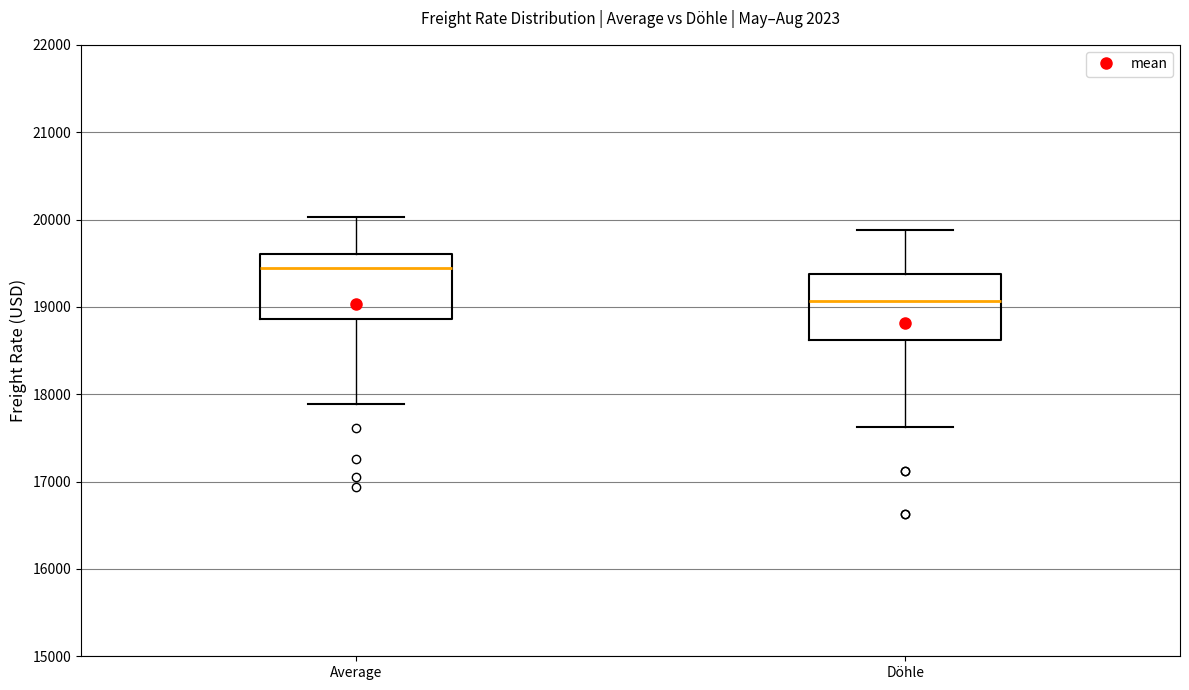

Reading left to right, transcribe this box plot: for each box, give where its median line is, the range the box spans, and where its two whiskers end, as read against the y-axis. The values are not printed on the chart, so give them approximately, as read against the axis.

Average: median 19400, box 18900 to 19600, whiskers 17900 to 20000
Döhle: median 19100, box 18600 to 19400, whiskers 17600 to 19900